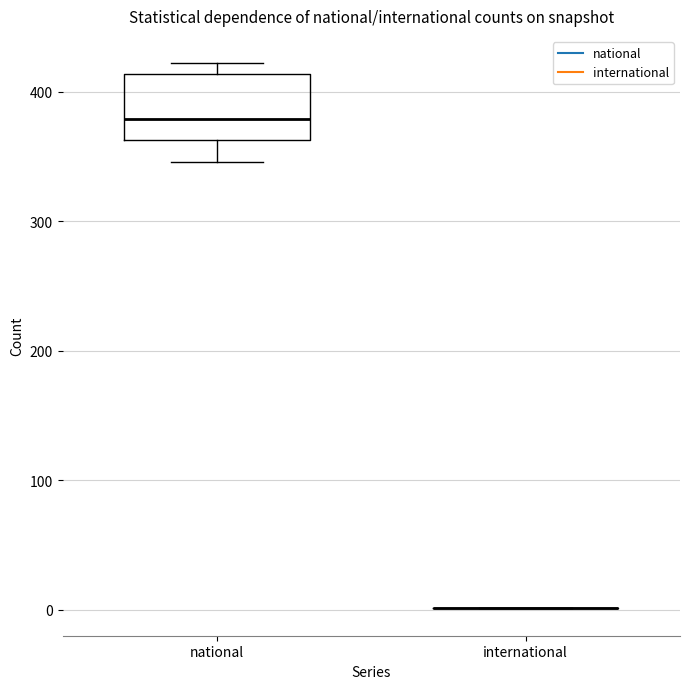

Reading left to right, read every box against the y-axis: the position of its median line, the range the box covers, and the ends of its whiskers. The values are not printed on the chart, so give them approximately, as read against the axis.

national: median 380, box 360 to 410, whiskers 350 to 420
international: box collapsed to a line at 0, whiskers 0 to 0